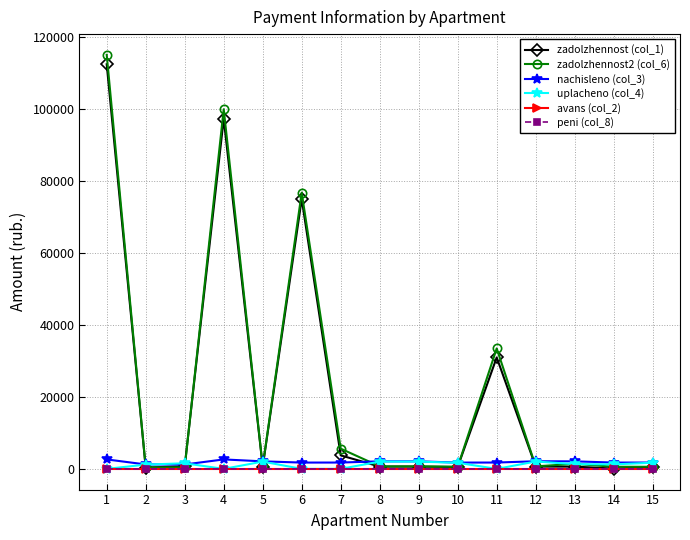

Count the number of categories in the chart.

15